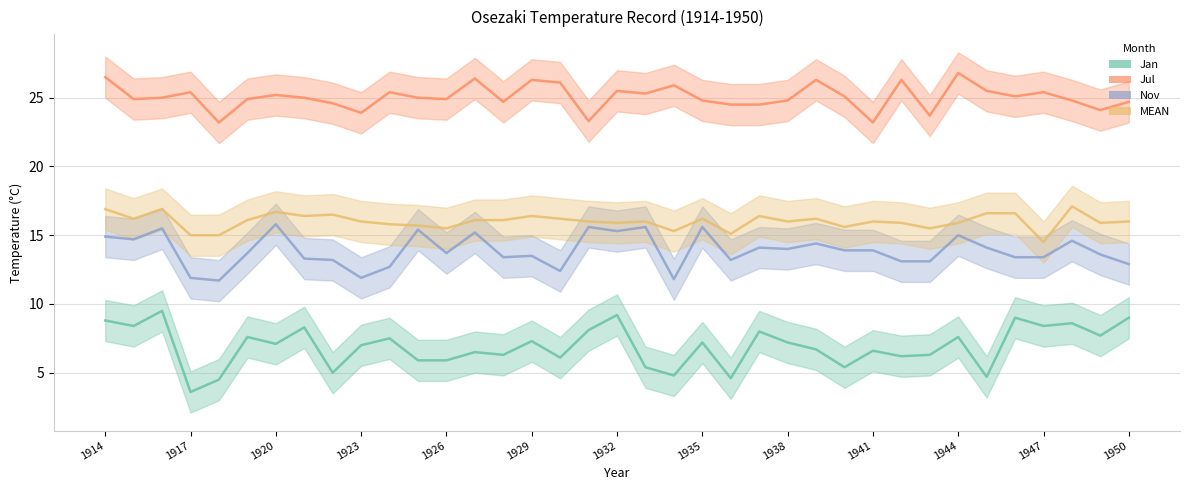

The Jul series shows 25.0 at 1920. True or false?

True